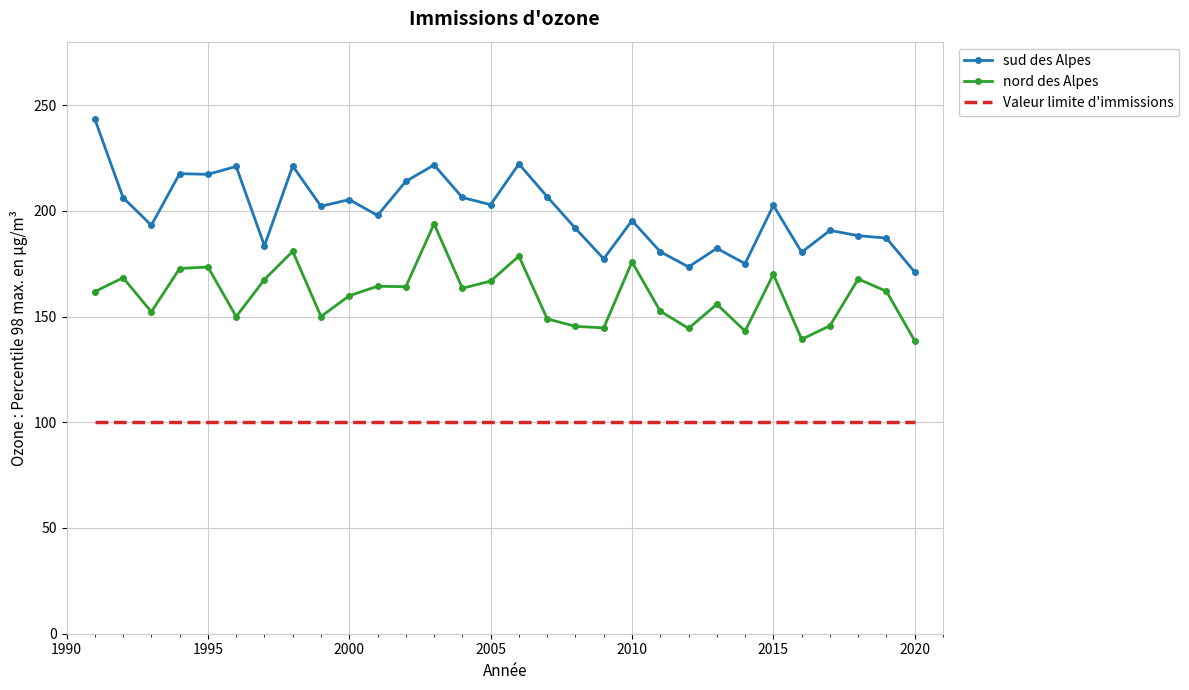

What is the sum of all Valeur limite d'immissions values?

3000.0